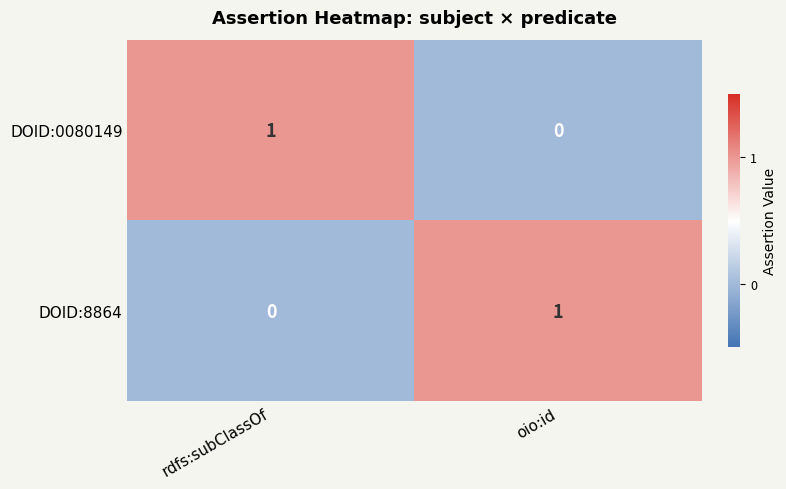

Rank the categories by DOID:8864 value from highest to lowest.

oio:id, rdfs:subClassOf